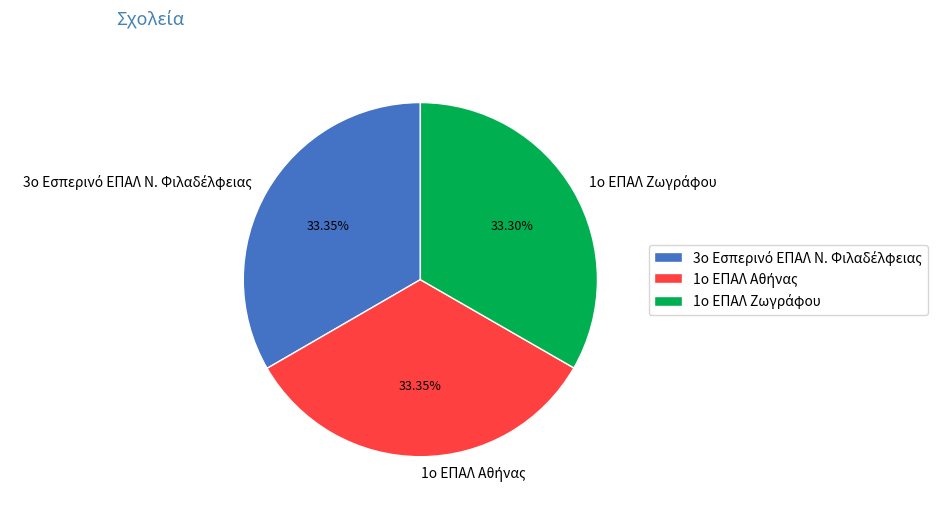

Is there a majority slice in this chart?

No